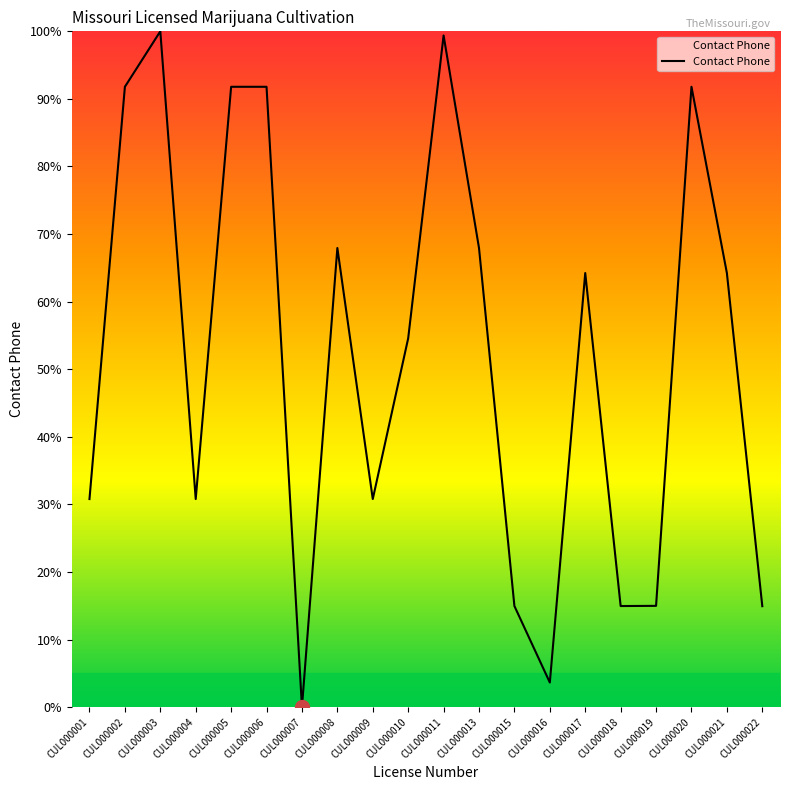

What is the maximum value shown in the chart?

100.0